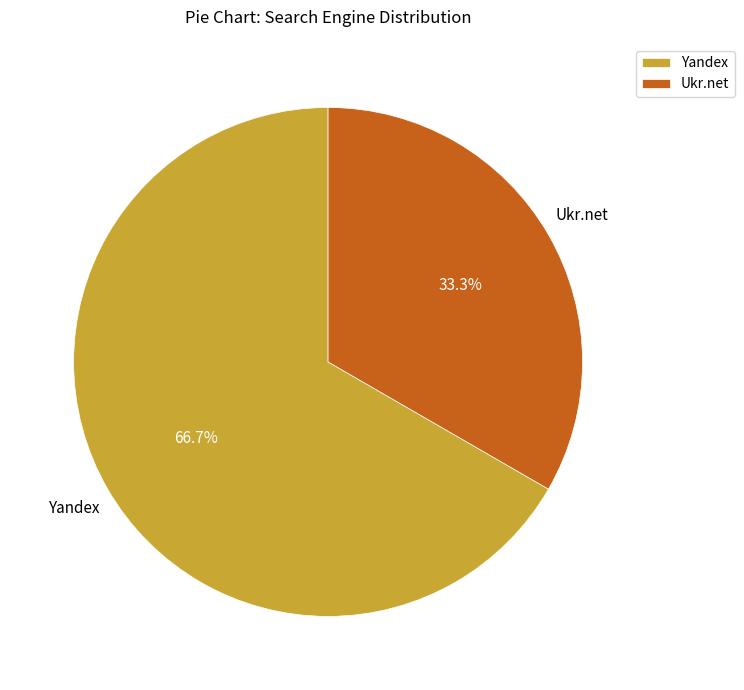

How many segments does this pie chart have?

2